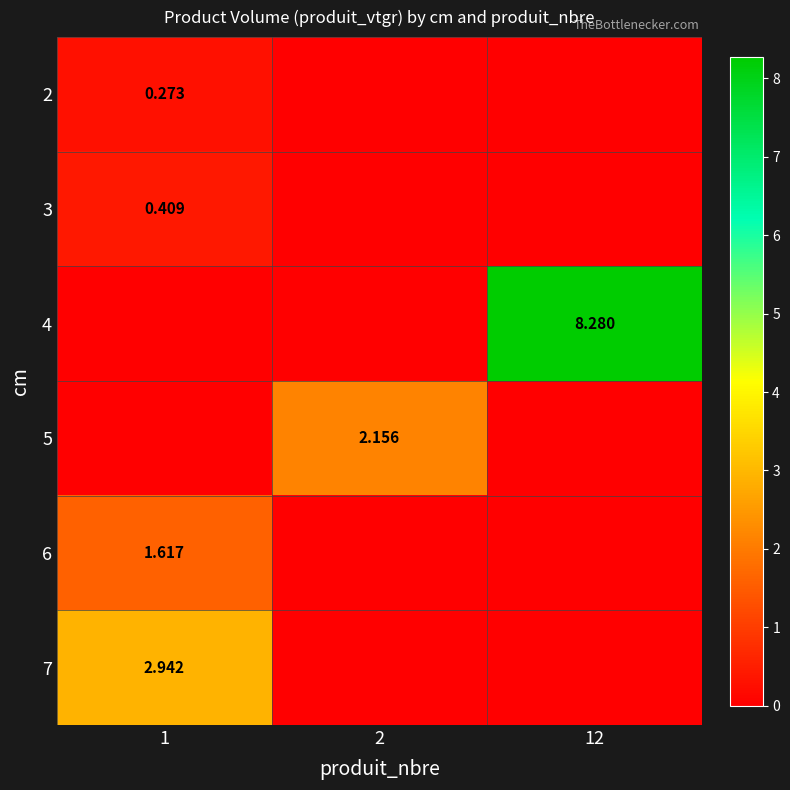

At how many categories does at least one series exceed 6?

1